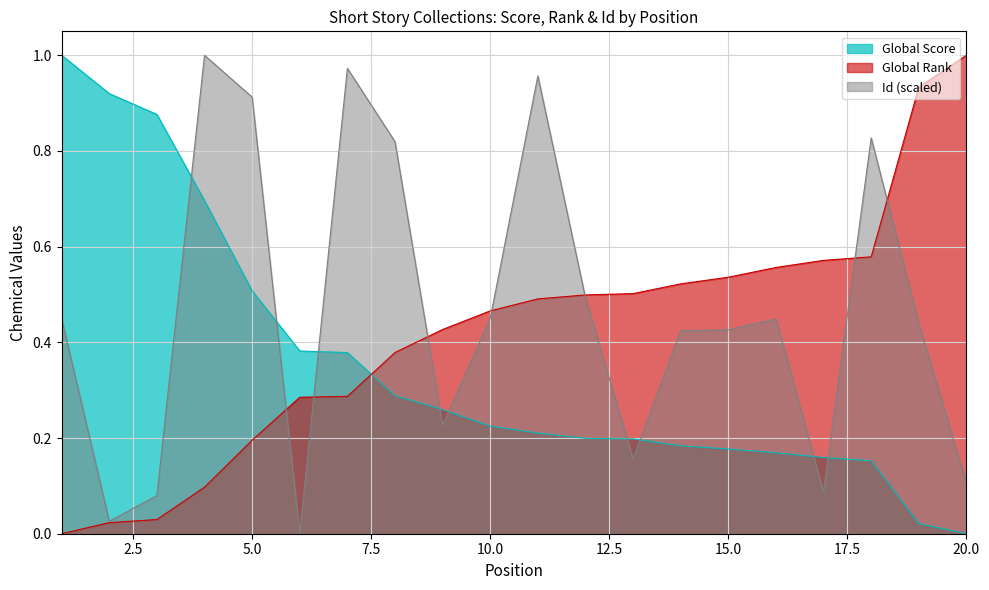

Between which two adjacent categories do Id (scaled) and Global Rank first intersect?

5 and 6